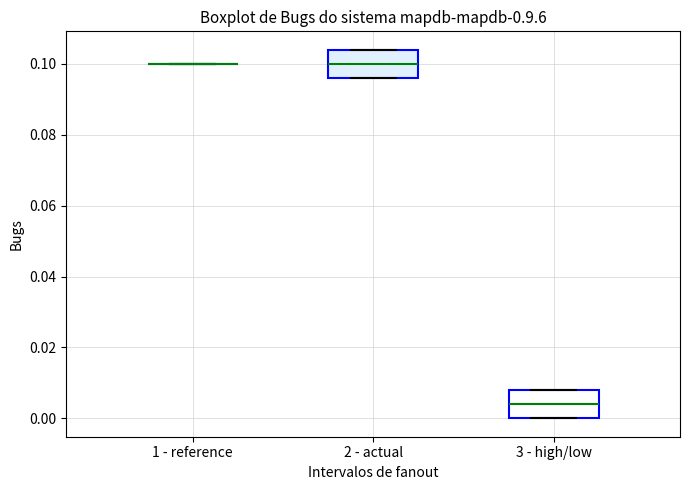

Reading left to right, transcribe this box plot: for each box, give where its median line is, the range the box spans, and where its two whiskers end, as read against the y-axis. The values are not printed on the chart, so give them approximately, as read against the axis.

1 - reference: box collapsed to a line at 0.100, whiskers 0.100 to 0.100
2 - actual: median 0.100, box 0.096 to 0.104, whiskers 0.096 to 0.104
3 - high/low: median 0.004, box 0.000 to 0.008, whiskers 0.000 to 0.008